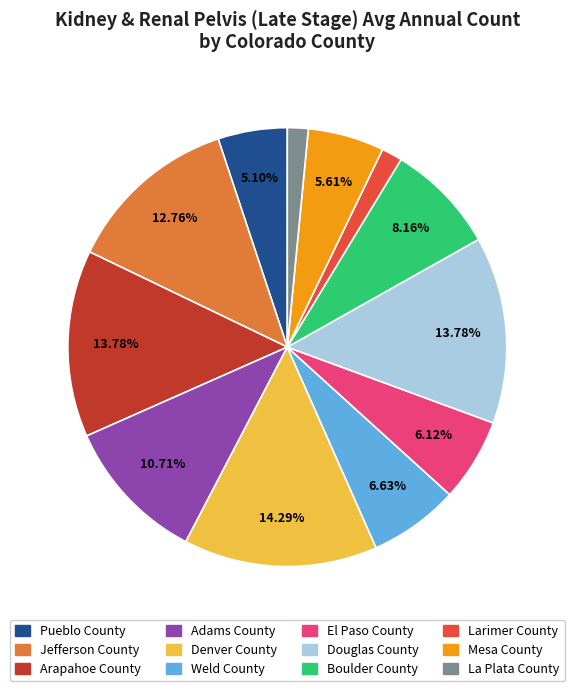

What is the largest slice in the pie chart?

Denver County